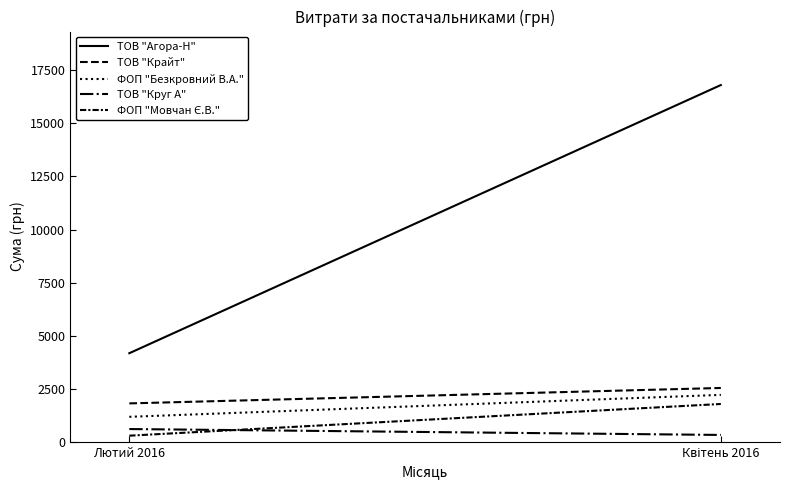

Between Квітень 2016 and Лютий 2016, which is larger?

Квітень 2016